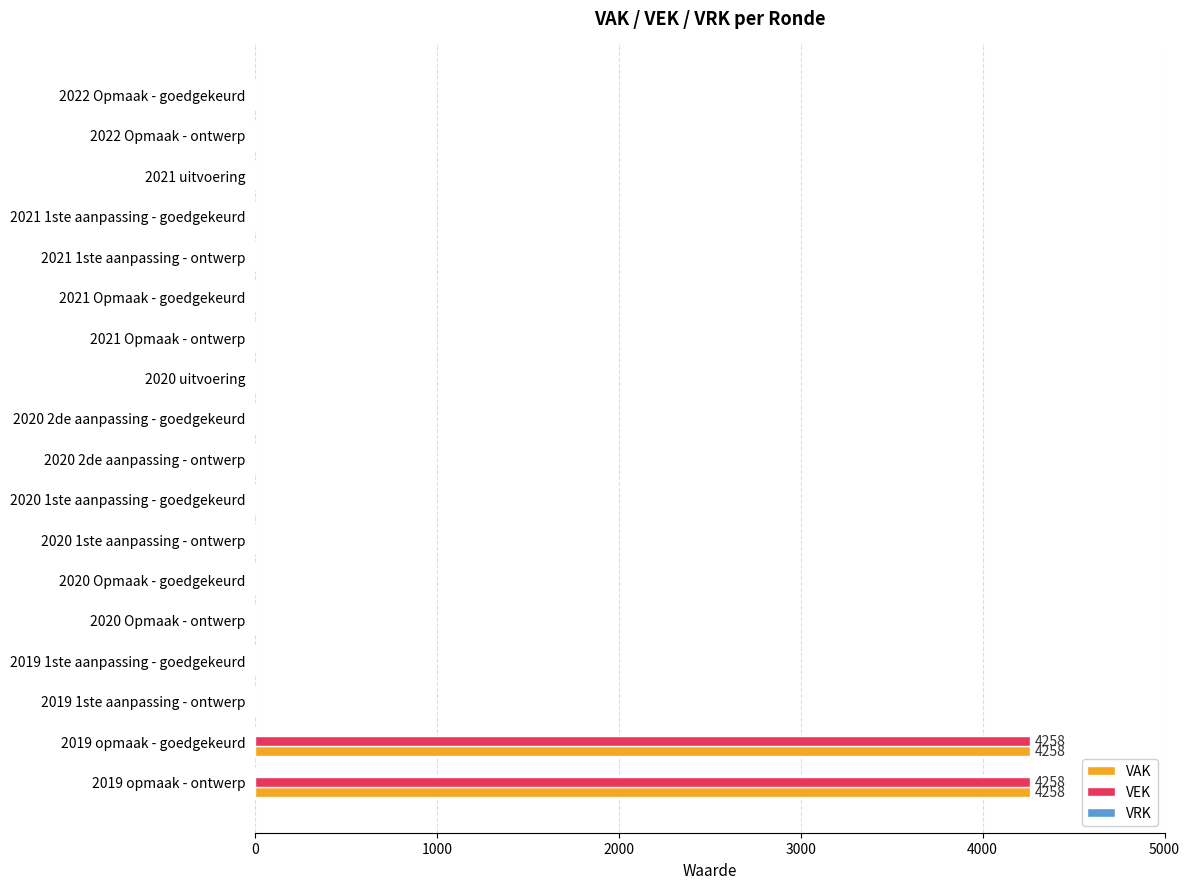

True or false: VEK has a value of -2803 at 2021 Opmaak - goedgekeurd.

False